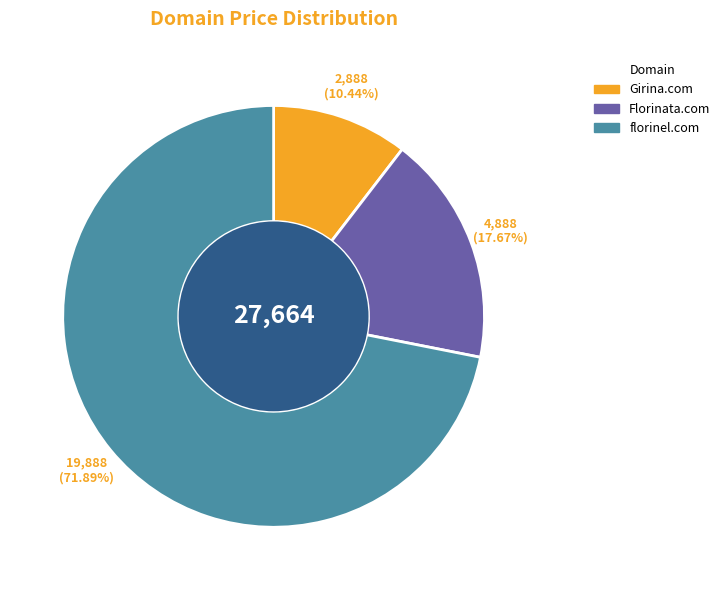

Which category has the smallest portion of the pie?

Girina.com